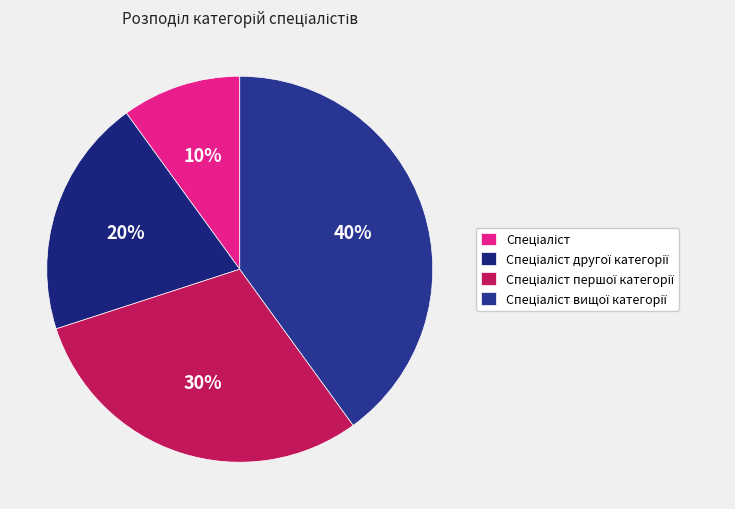

Which has a higher value, Спеціаліст другої категорії or Спеціаліст першої категорії?

Спеціаліст першої категорії